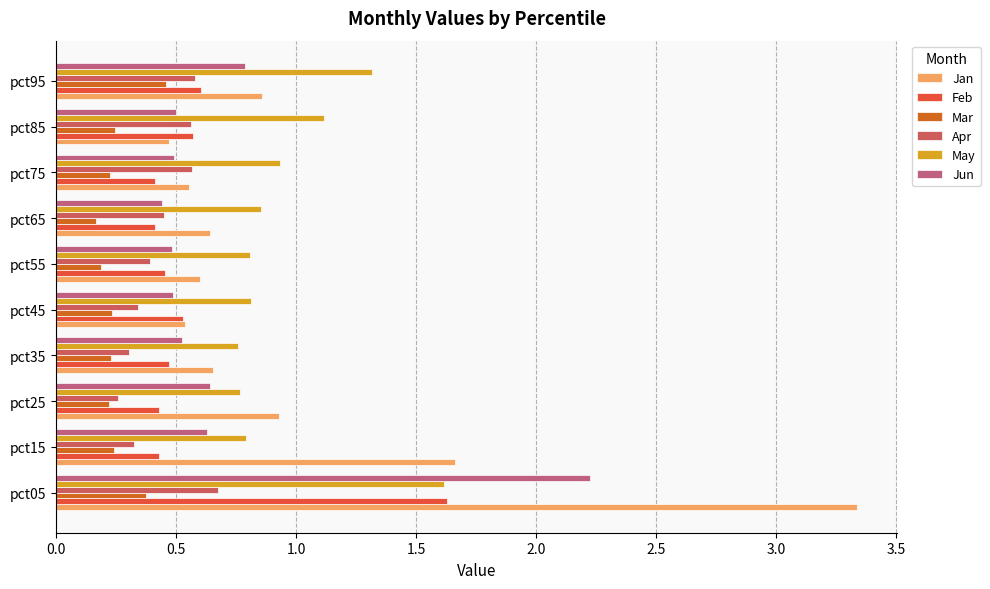

Count the number of data series in this chart.

6